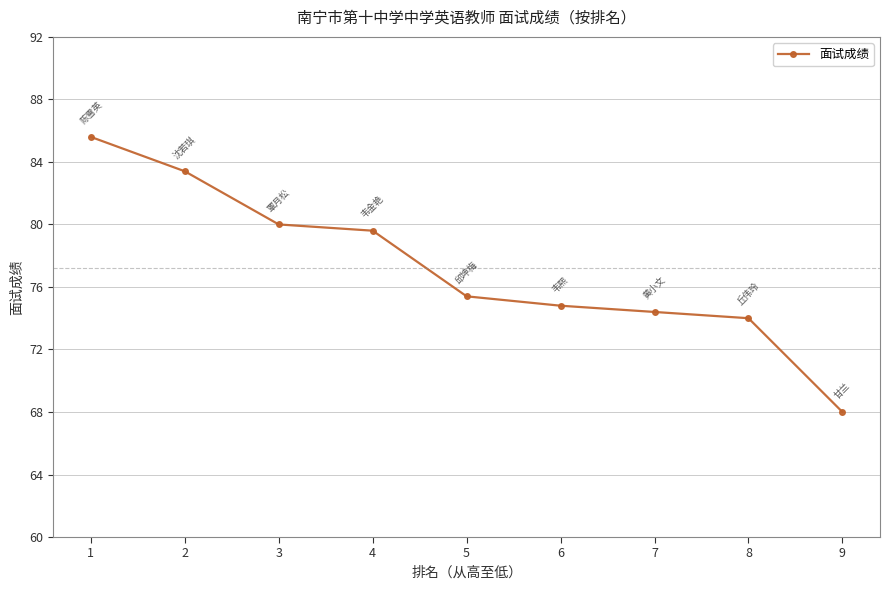

Does the chart have visible grid lines?

Yes